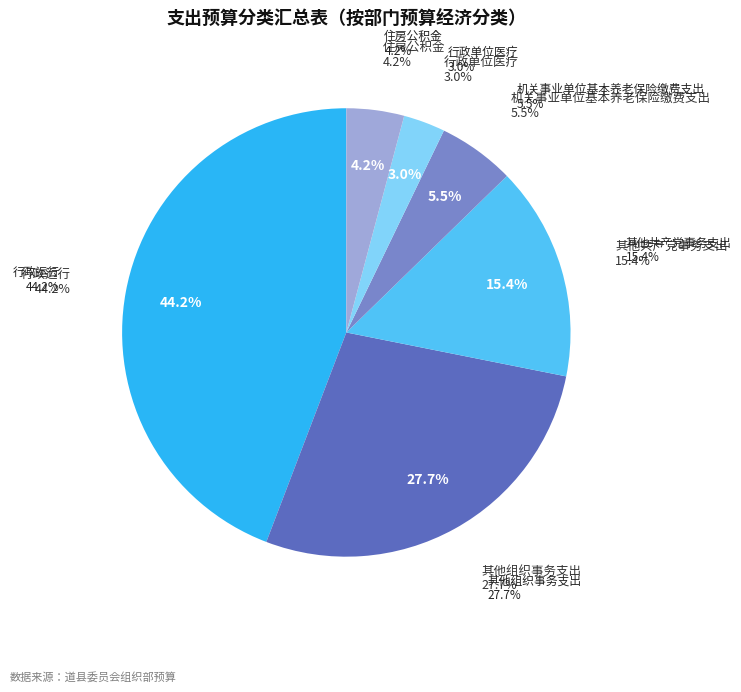

What is the change in value from 其他组织事务支出 to 其他共产党事务支出?

-67.8